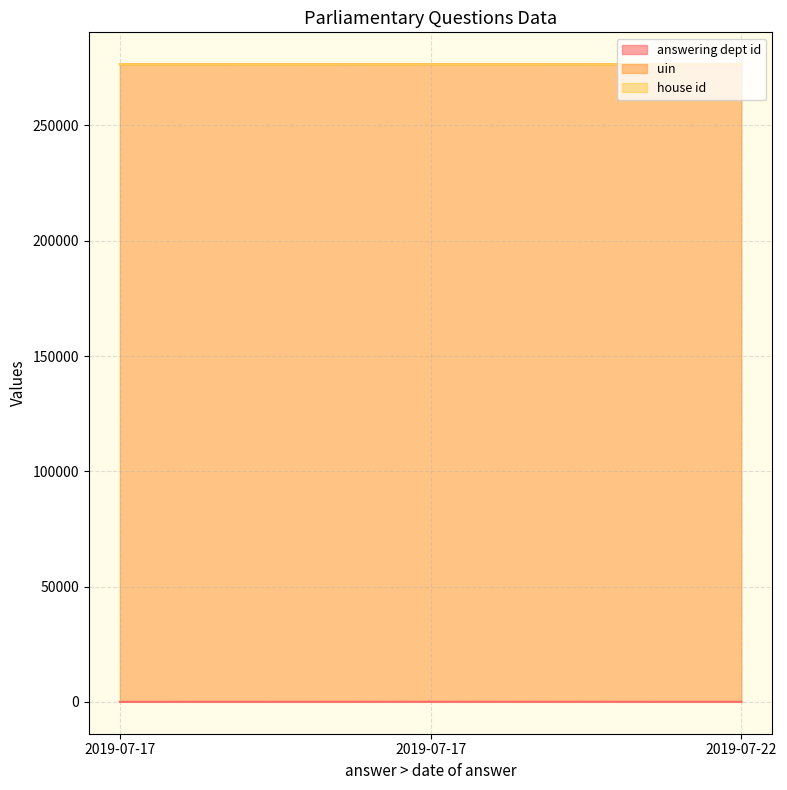

Reading right to left, what are all the values shown in this chart?

answering dept id: 29	54	13
uin: 276510	276509	276508
house id: 1	1	1